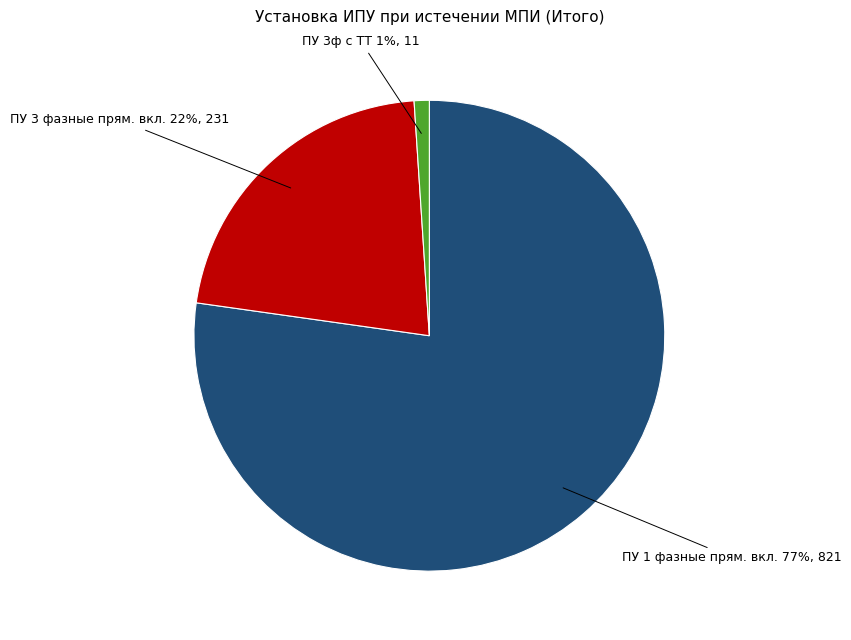

To the nearest percent, what is the average slice percentage?

33%